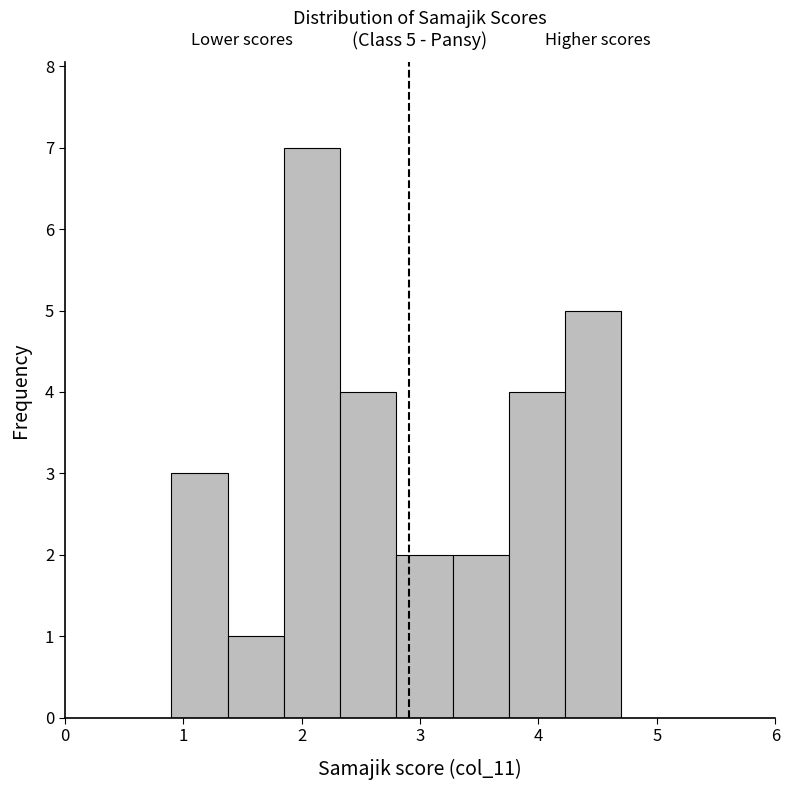

Over which range of the x-axis is the bar tallest?

1.9 to 2.3